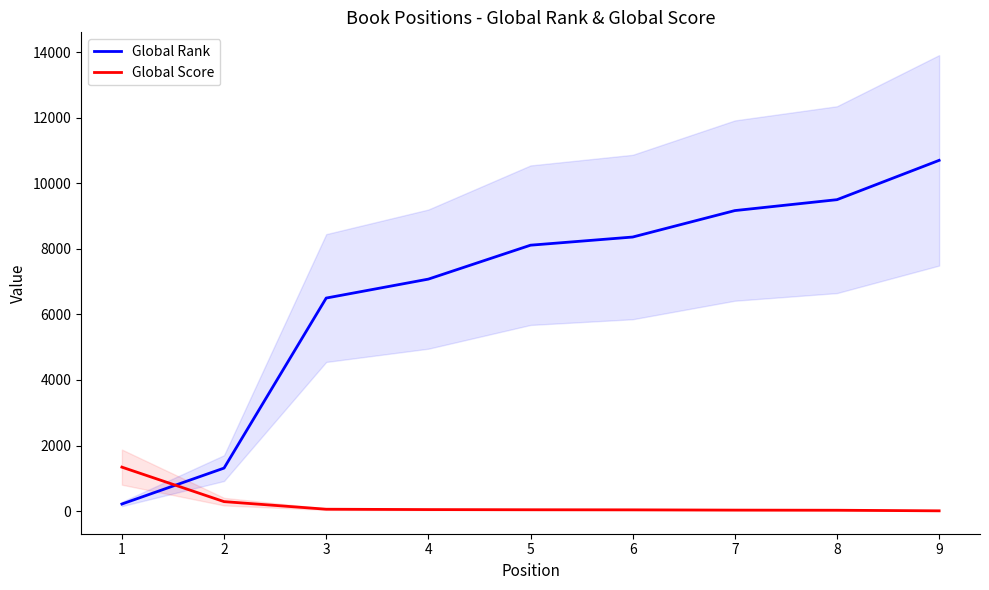

List the labels in order of Global Score value, smallest first.

9, 8, 7, 6, 5, 4, 3, 2, 1